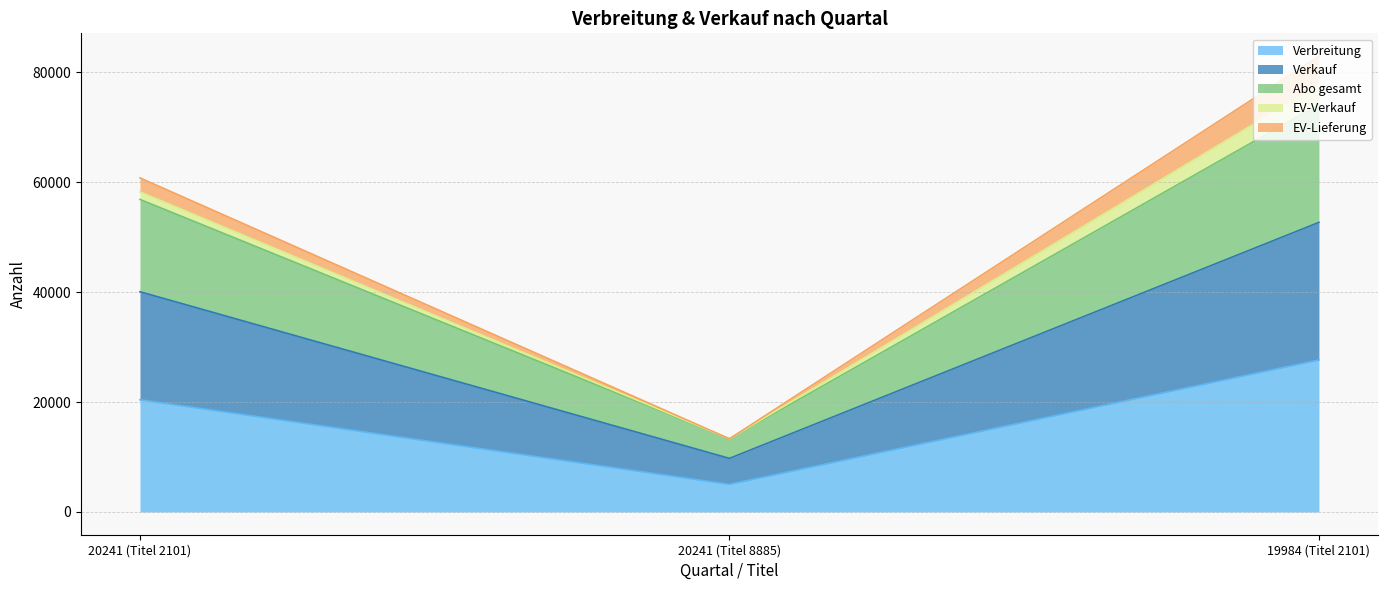

Reading left to right, list the values for the Verbreitung series.

20241 (Titel 2101)=20415	20241 (Titel 8885)=5025	19984 (Titel 2101)=27655